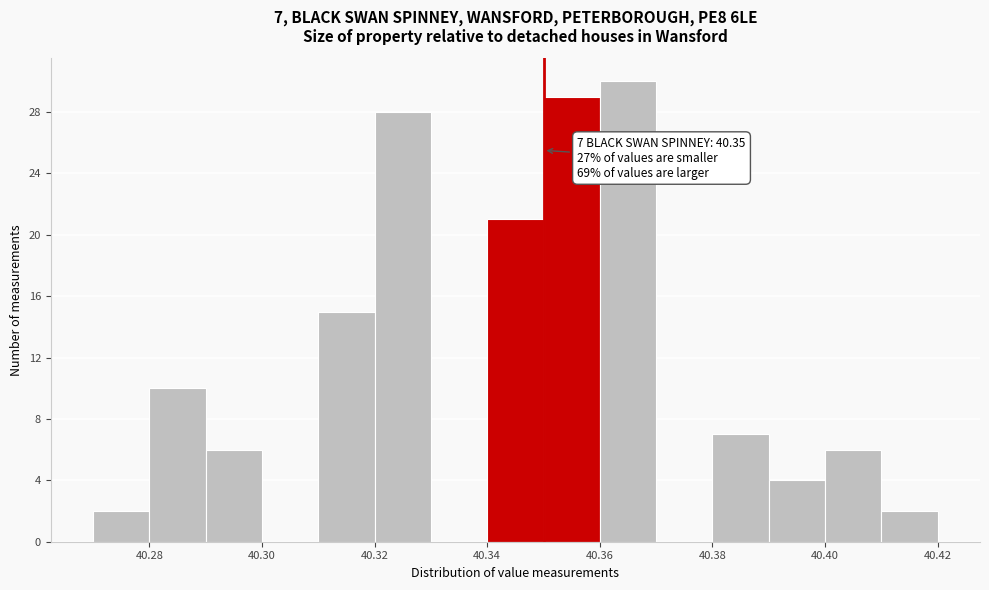

Over which range of the x-axis is the bar tallest?

40.36 to 40.37